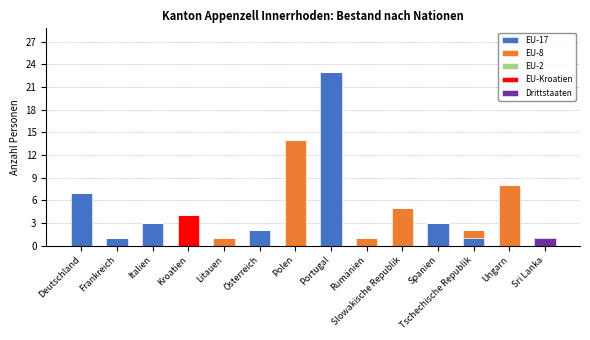

Are the bars horizontal?

No